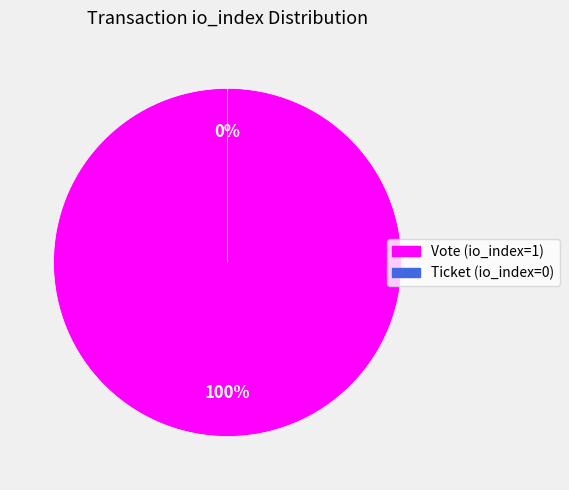

How many segments does this pie chart have?

2